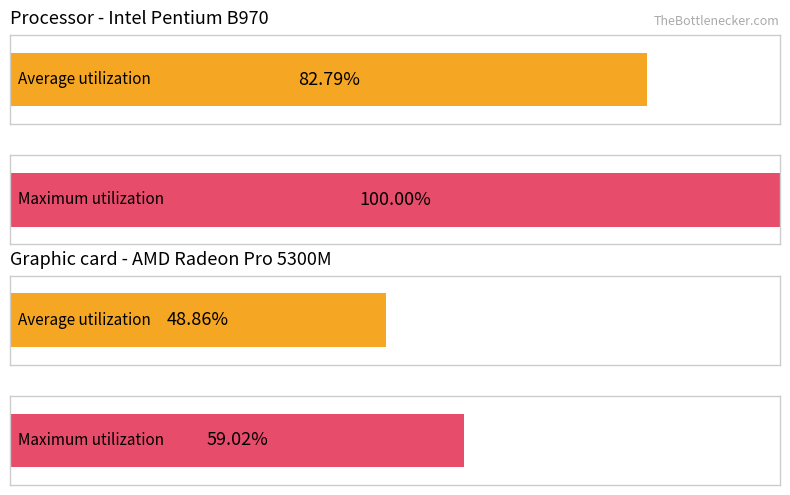

Which series has the largest total across all categories?

Maximum utilization